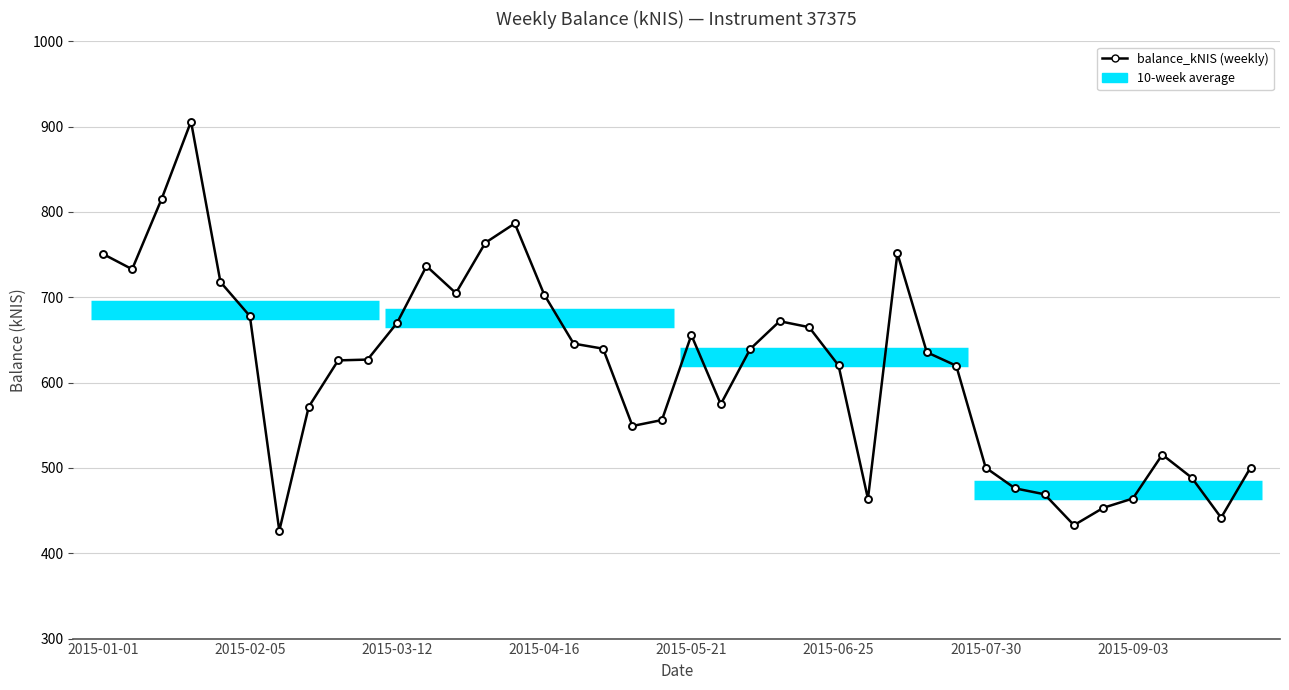

What is the value of the 37th point from the left?

515.6